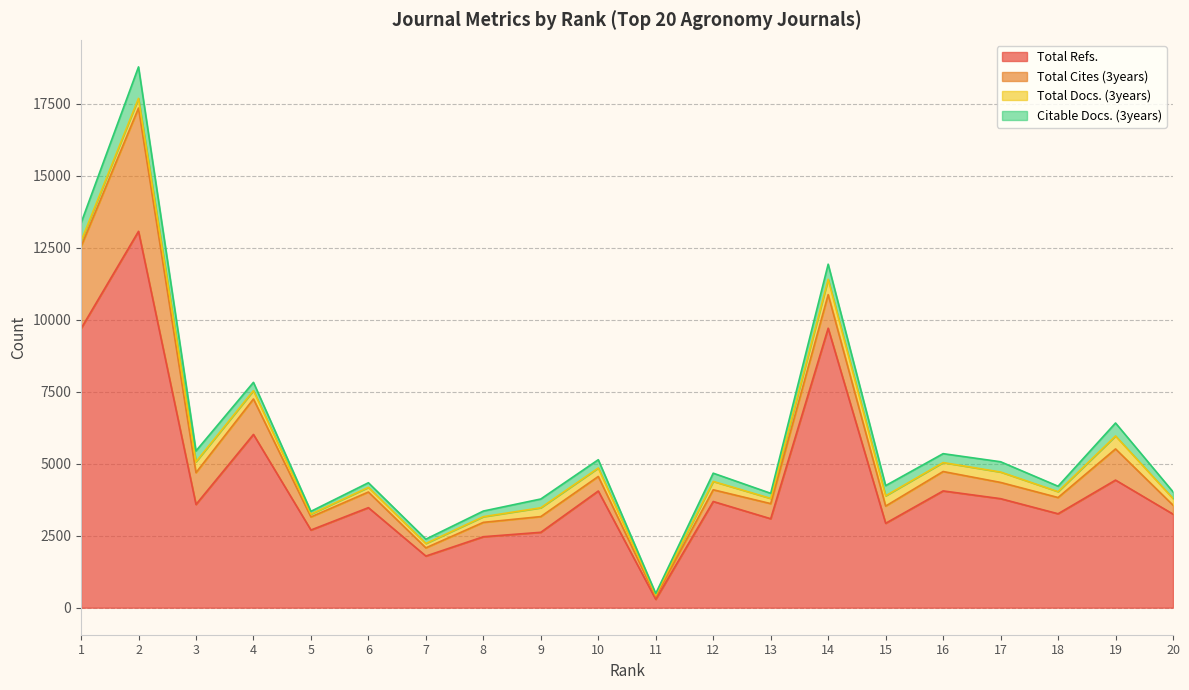

Is the value of Total Docs. (3years) at 3 greater than the value of Citable Docs. (3years) at 20?

Yes